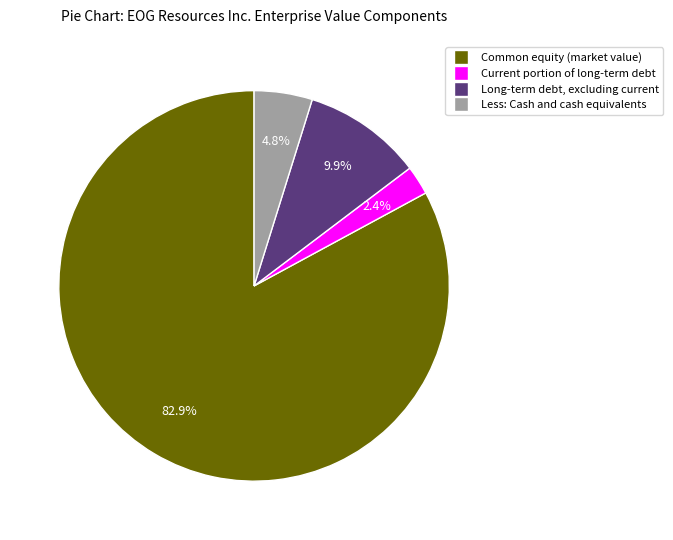

Which slice is the smallest?

Current portion of long-term debt